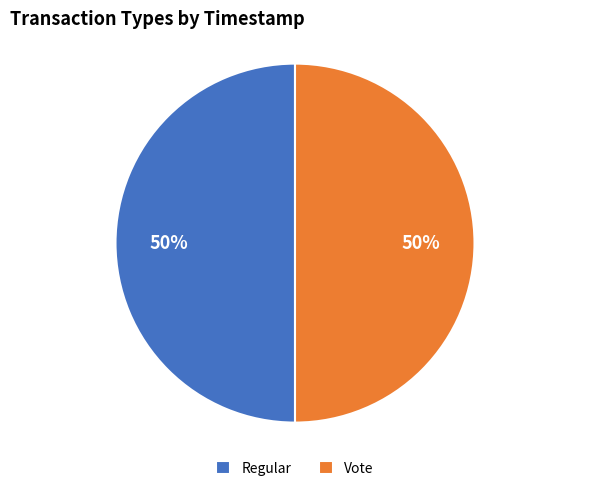

Approximately how many times larger is the value at Vote compared to Regular?

1.0